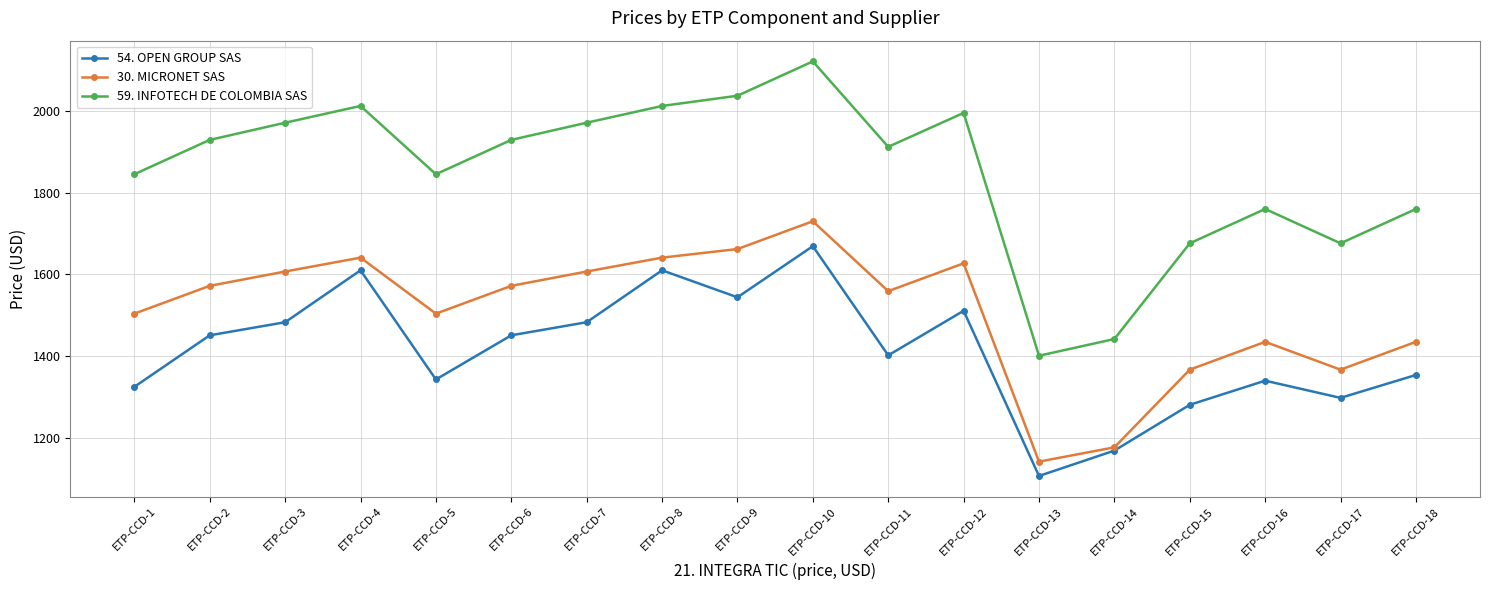

True or false: 59. INFOTECH DE COLOMBIA SAS has a value of 2012 at ETP-CCD-8.

True